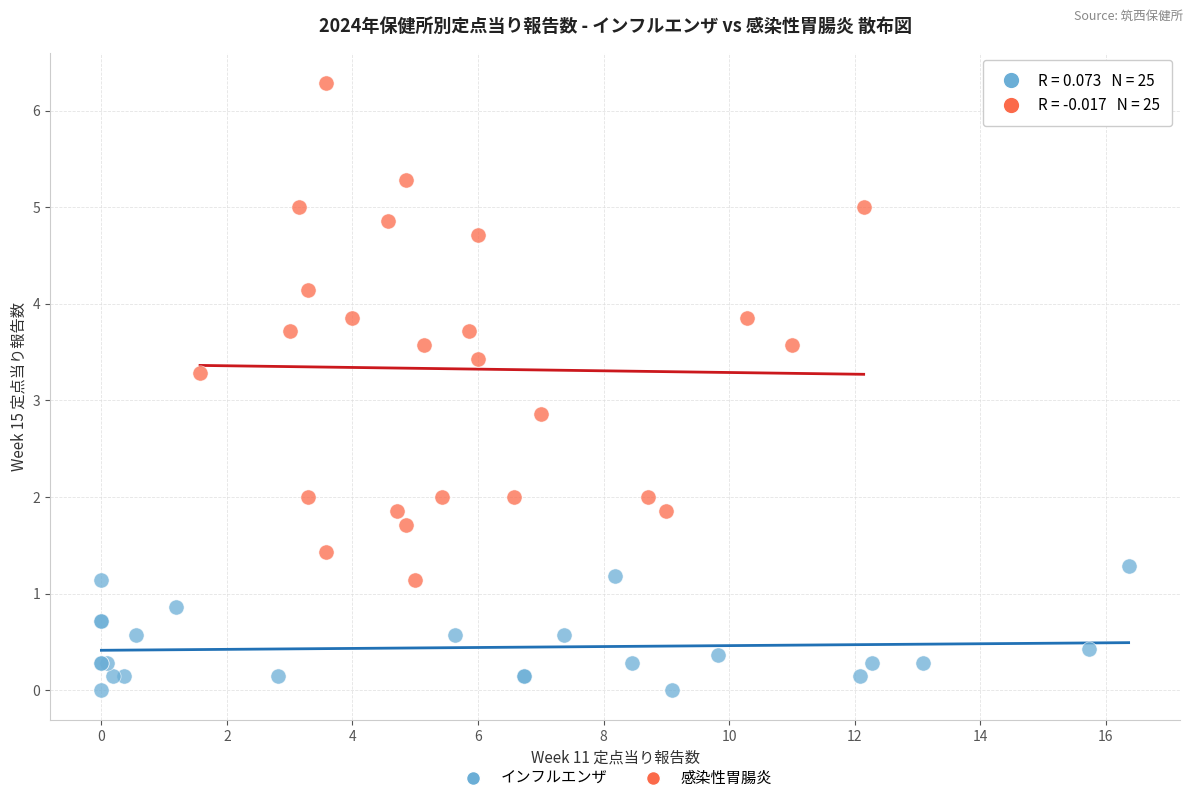

Which series has the largest Y range (max minus min)?

感染性胃腸炎